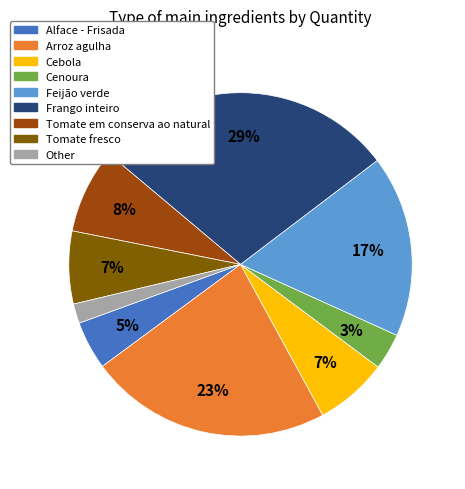

Is there a majority slice in this chart?

No